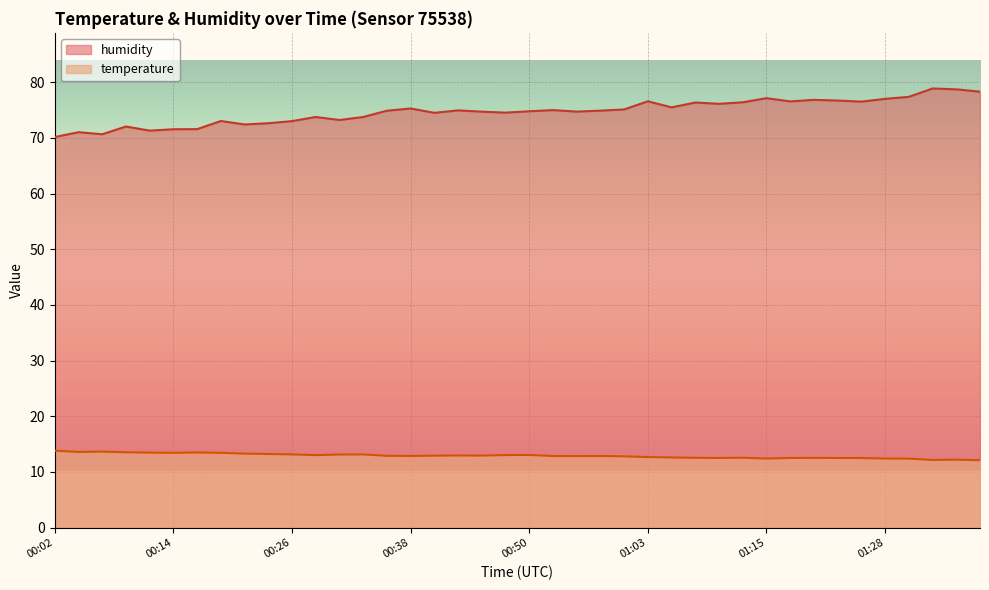

What is the label of the 22nd point from the left?

00:53